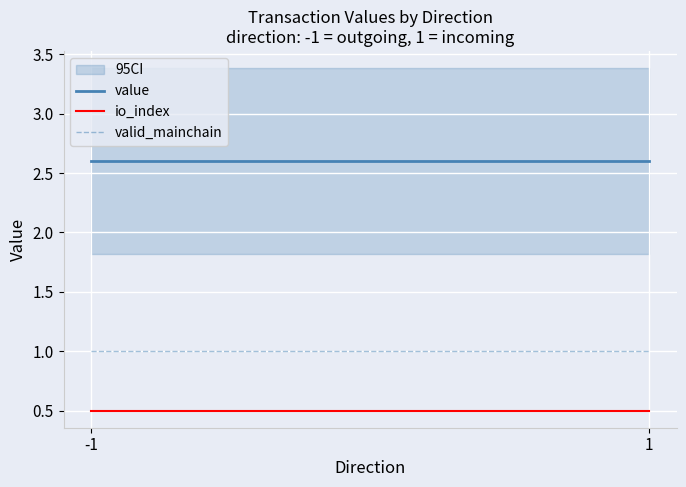

What is the average value of the value series?

2.6